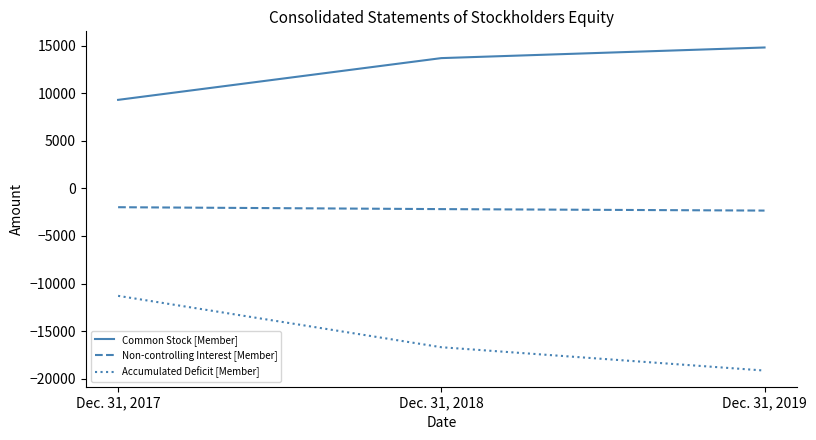

Is it true that Common Stock [Member] equals 14816 at Dec. 31, 2019?

True